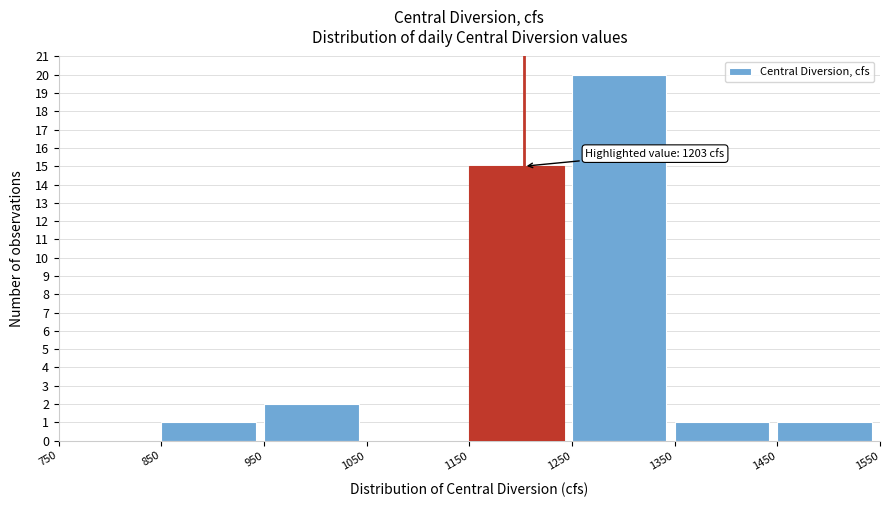

Over which range of the x-axis is the bar tallest?

1250 to 1350